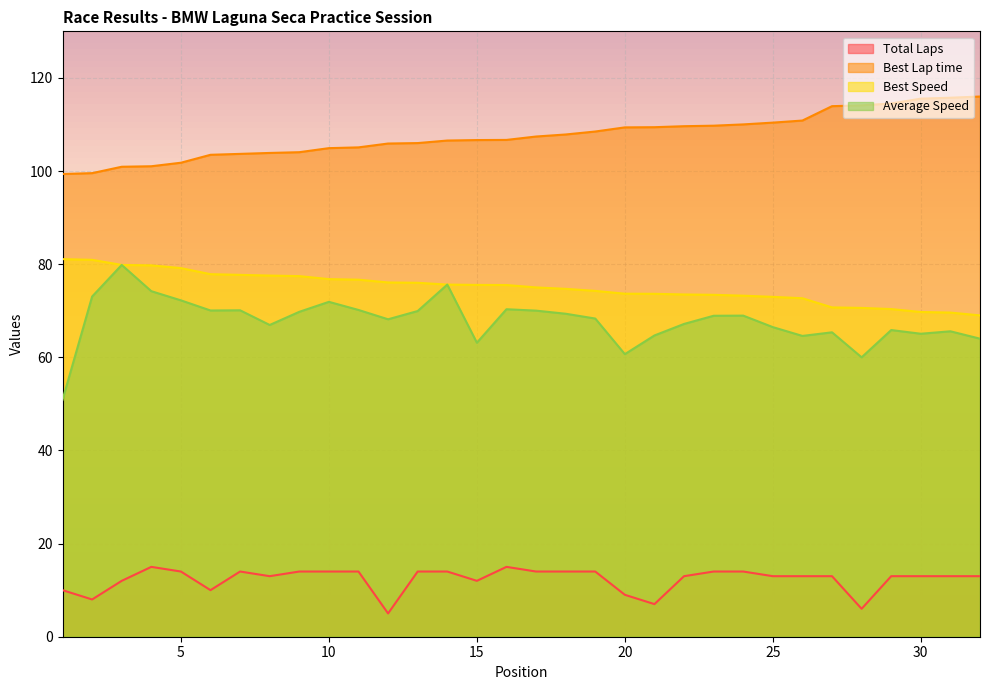

How many lines are shown in the chart?

4